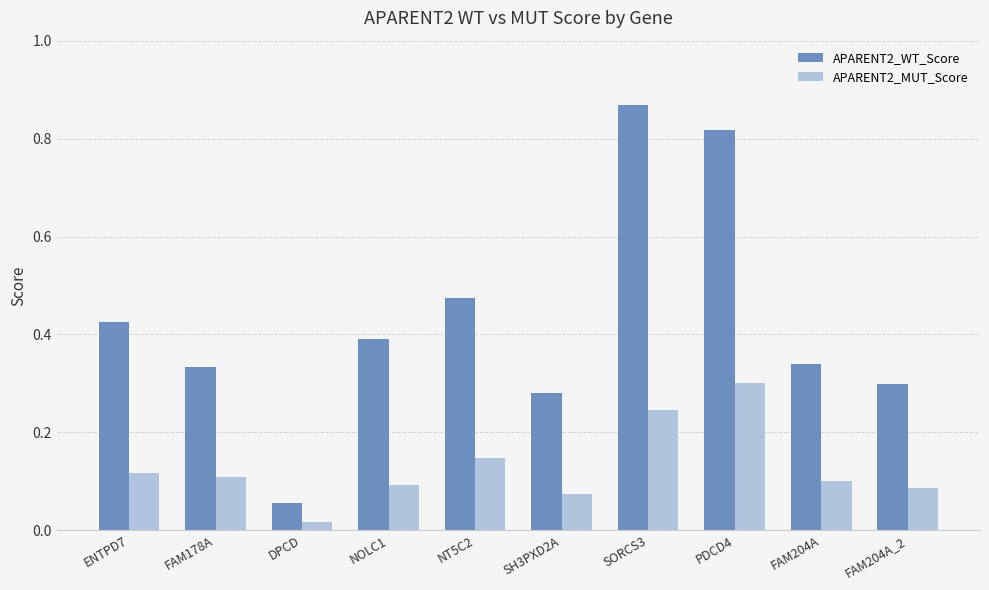

Rank the series at SORCS3 from highest to lowest value.

APARENT2_WT_Score, APARENT2_MUT_Score